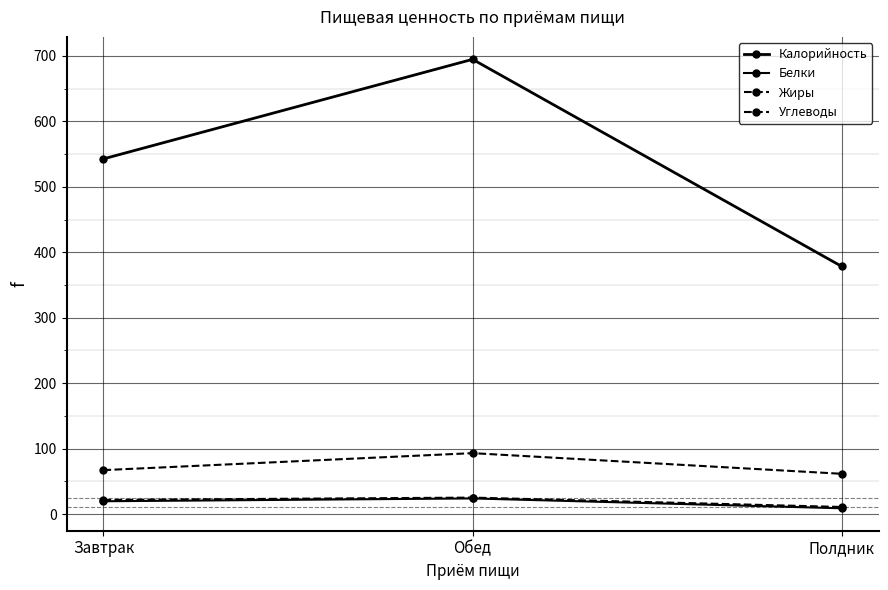

What is the spread (max minus min) of values at Полдник?

369.6